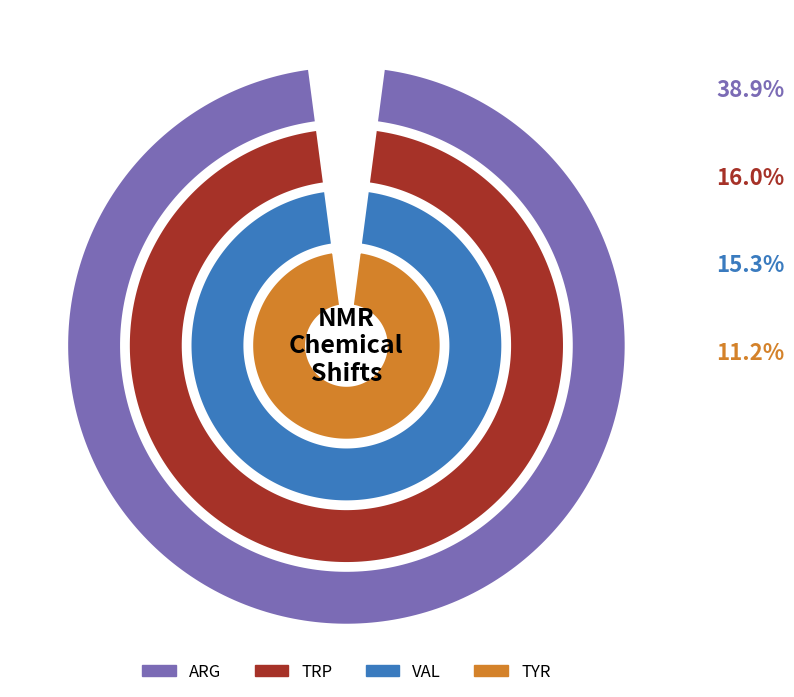

Does CYS account for over 50% of the chart?

No